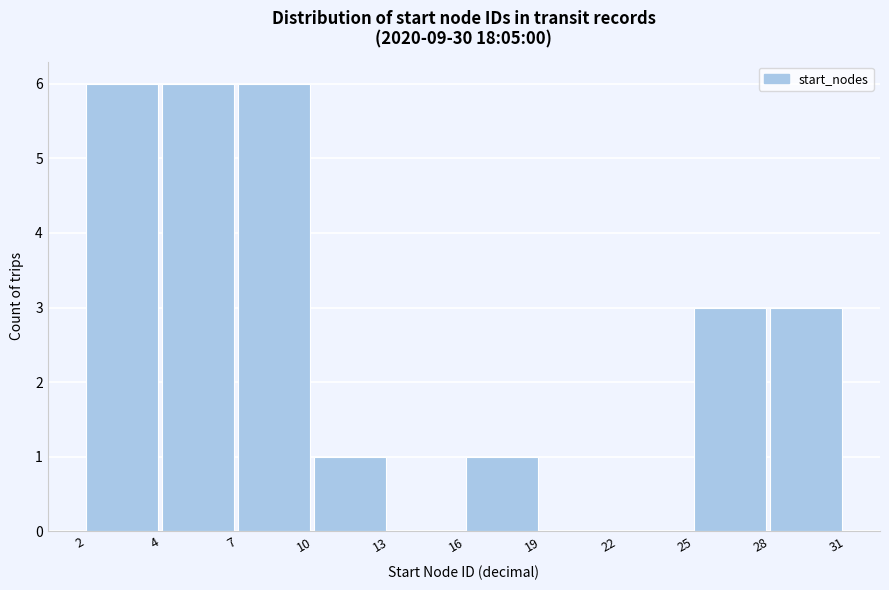

Reading right to left, what are all the values shown in this chart?

28=3	25=3	22=0	19=0	16=1	13=0	10=1	7=6	4=6	2=6